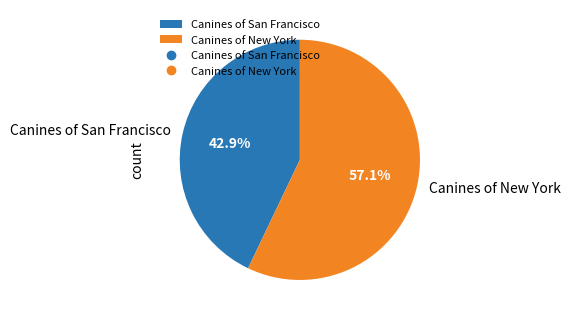

To the nearest percent, what is the average slice percentage?

50%